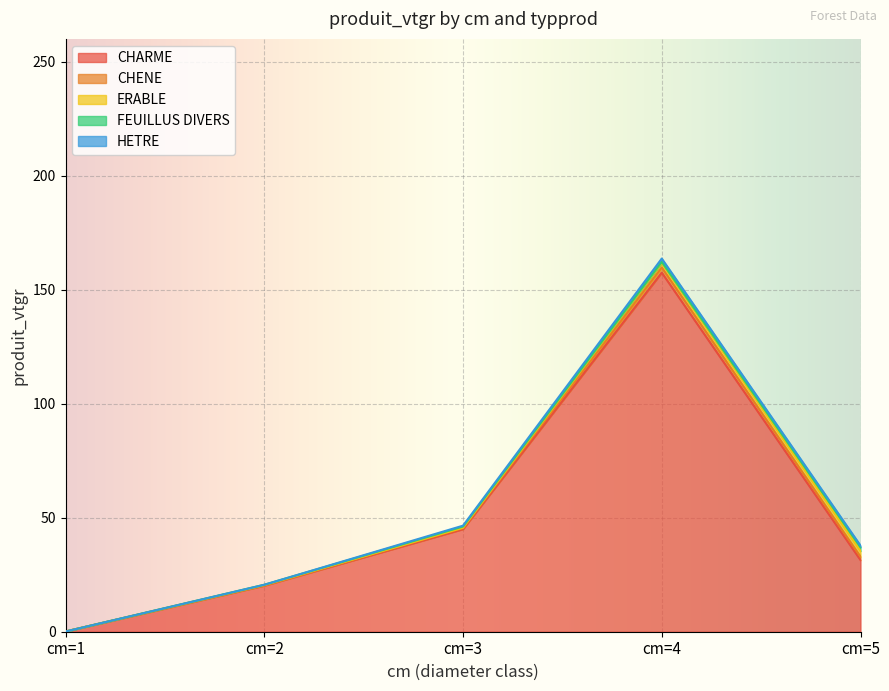

True or false: CHENE and ERABLE intersect in this chart.

True